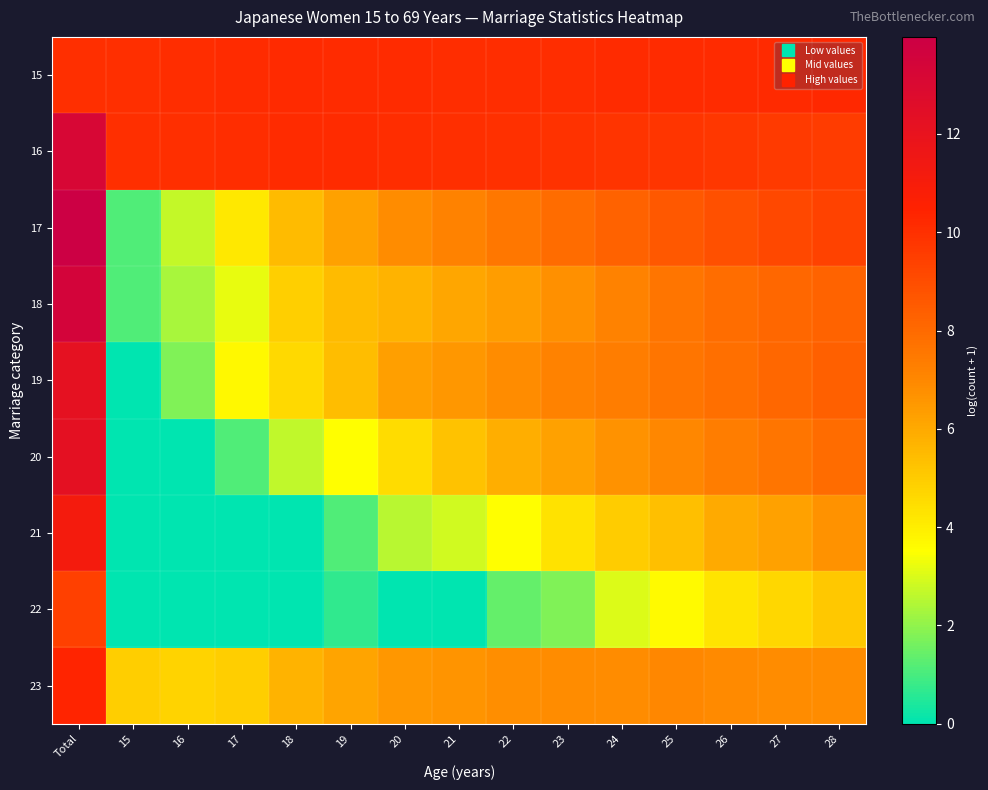

Reading left to right, list all the values displayed in this chart.

15: Total=10.0	15=10.0	16=10.1	17=10.1	18=10.2	19=10.1	20=10.1	21=10.1	22=10.1	23=10.1	24=10.1	25=10.1	26=10.1	27=10.2	28=10.2
16: Total=13.2	15=10.0	16=10.0	17=10.1	18=10.1	19=10.1	20=10.1	21=10.0	22=10.0	23=9.9	24=9.9	25=9.8	26=9.7	27=9.6	28=9.6
17: Total=14.0	15=1.1	16=2.7	17=4.2	18=5.5	19=6.2	20=6.9	21=7.2	22=7.6	23=7.9	24=8.3	25=8.6	26=8.9	27=9.1	28=9.4
18: Total=13.4	15=1.1	16=2.3	17=3.2	18=4.9	19=5.5	20=5.7	21=6.1	22=6.3	23=6.7	24=7.2	25=7.6	26=7.9	27=8.1	28=8.2
19: Total=12.2	15=0.0	16=1.8	17=3.7	18=4.6	19=5.5	20=6.3	21=6.5	22=6.9	23=7.2	24=7.4	25=7.6	26=7.8	27=8.1	28=8.3
20: Total=12.3	15=0.0	16=0.0	17=1.1	18=2.6	19=3.5	20=4.5	21=5.3	22=5.8	23=6.3	24=6.7	25=7.0	26=7.3	27=7.6	28=7.9
21: Total=11.1	15=0.0	16=0.0	17=0.0	18=0.0	19=1.1	20=2.6	21=2.9	22=3.5	23=4.3	24=5.0	25=5.4	26=6.0	27=6.2	28=6.7
22: Total=9.4	15=0.0	16=0.0	17=0.0	18=0.0	19=0.7	20=0.0	21=0.0	22=1.4	23=1.8	24=3.0	25=3.6	26=4.3	27=4.7	28=5.1
23: Total=10.4	15=4.9	16=4.8	17=4.9	18=5.7	19=6.2	20=6.5	21=6.6	22=6.8	23=6.9	24=6.8	25=7.0	26=6.9	27=6.9	28=6.8